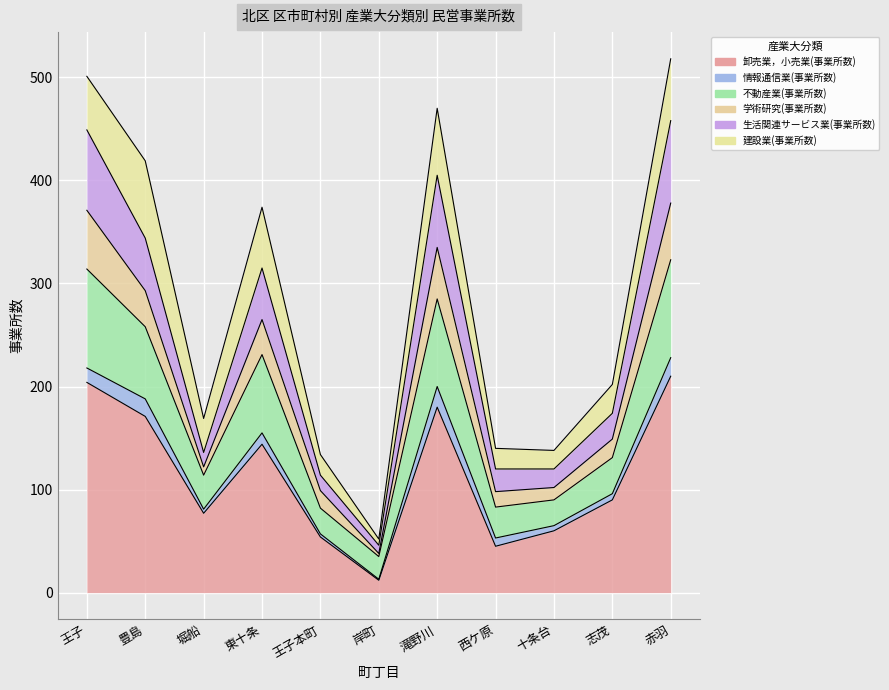

Does the chart display data point markers on the line(s)?

No